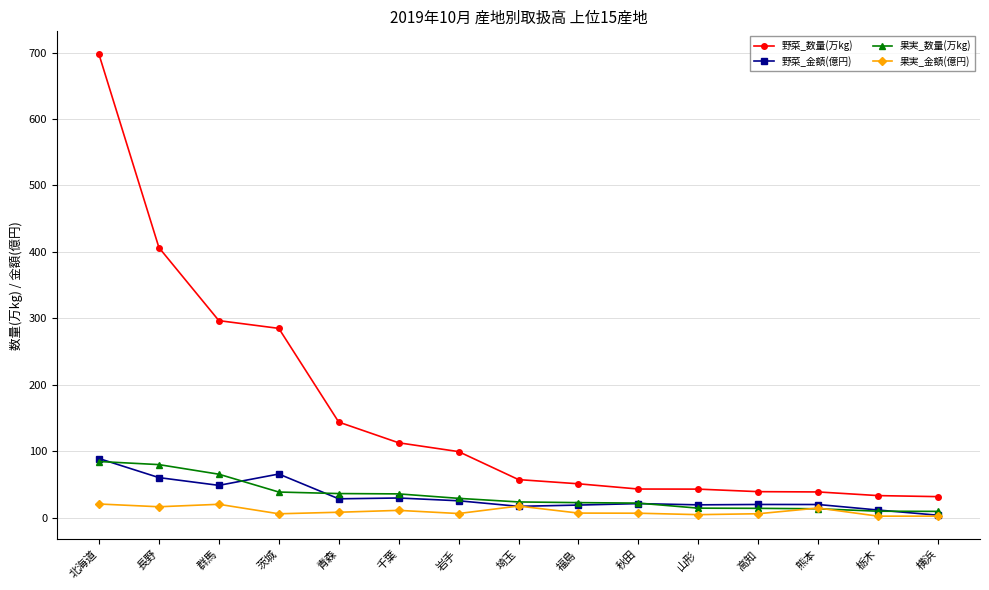

Which series has the largest range (max minus min)?

野菜_数量(万kg)